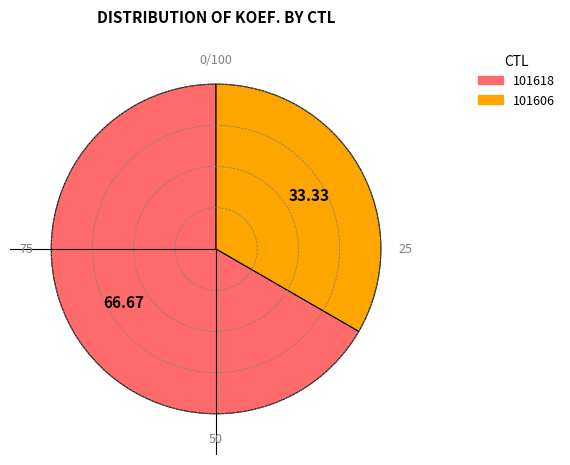

Do 101606 and 101618 together represent more than half of the pie?

Yes